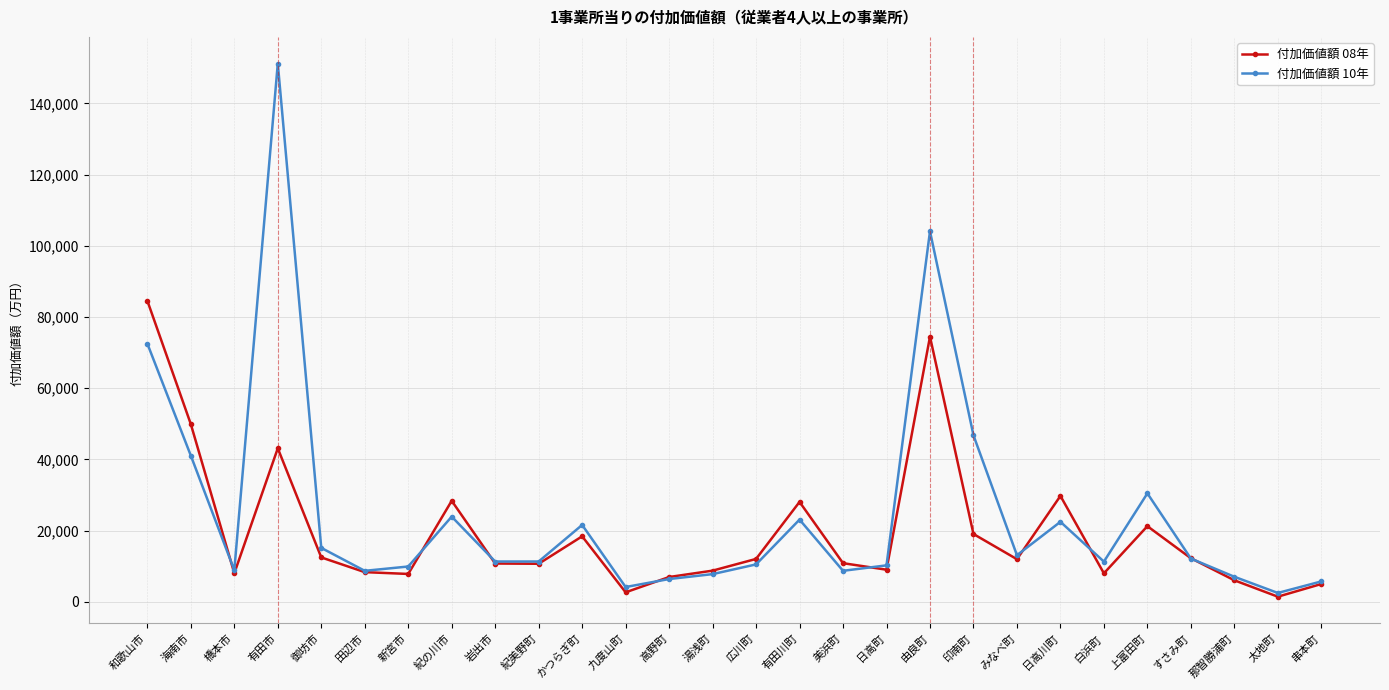

What is the maximum value for 付加価値額 10年?

151205.1